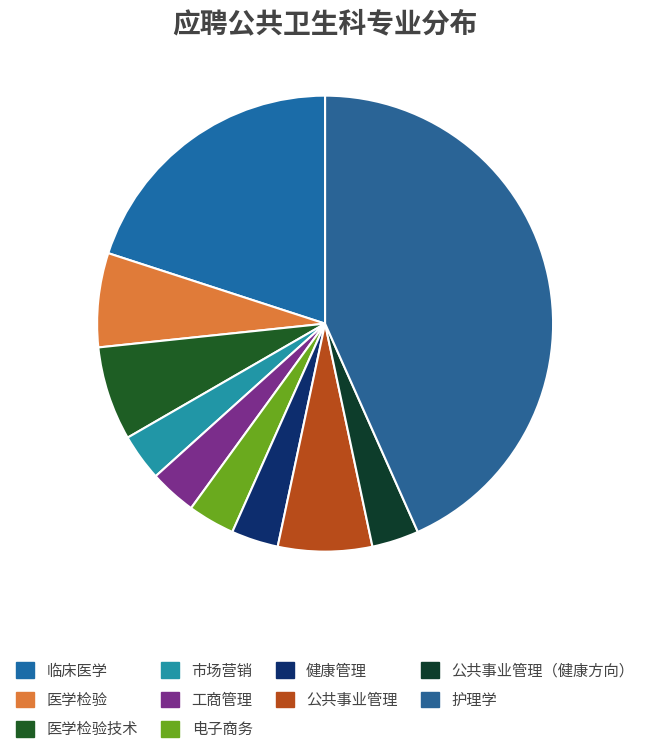

Is there any slice that represents more than half of the pie?

No